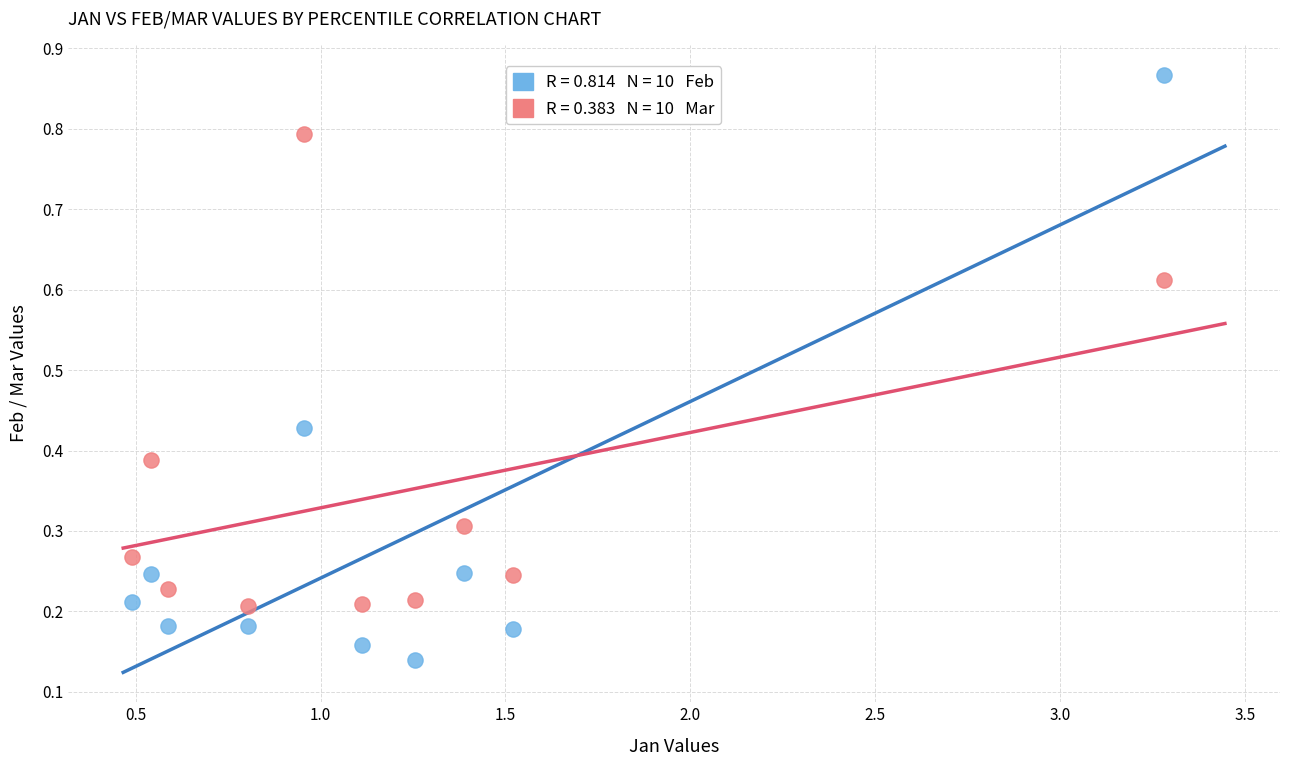

Across all data points, what is the range of Y values (max minus min)?

0.7